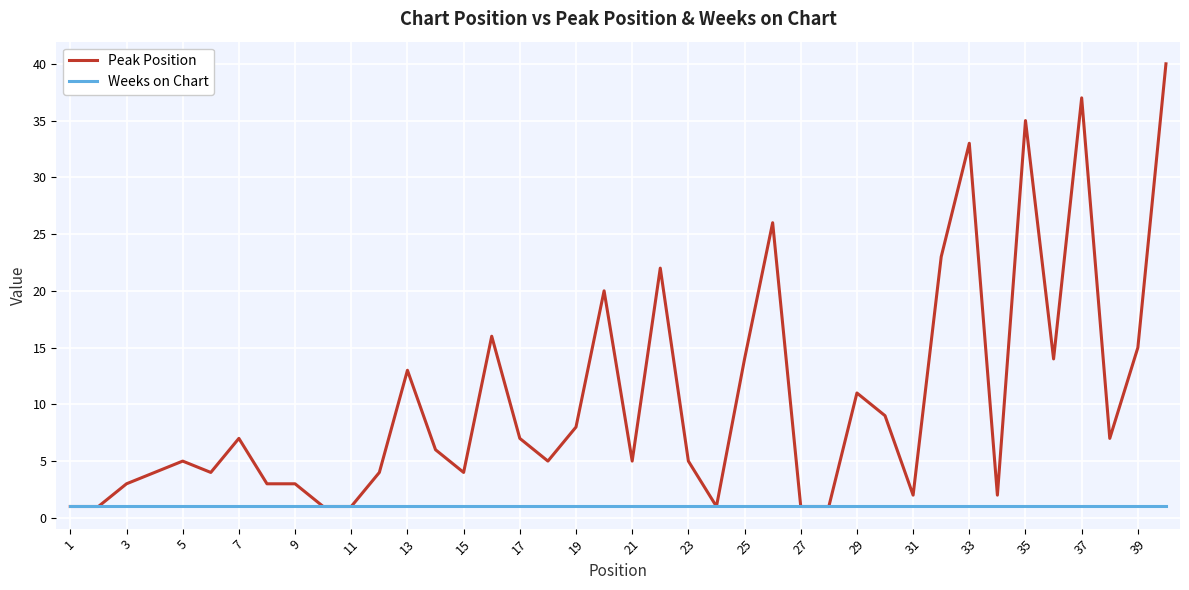

Which series has the widest spread of values?

Peak Position